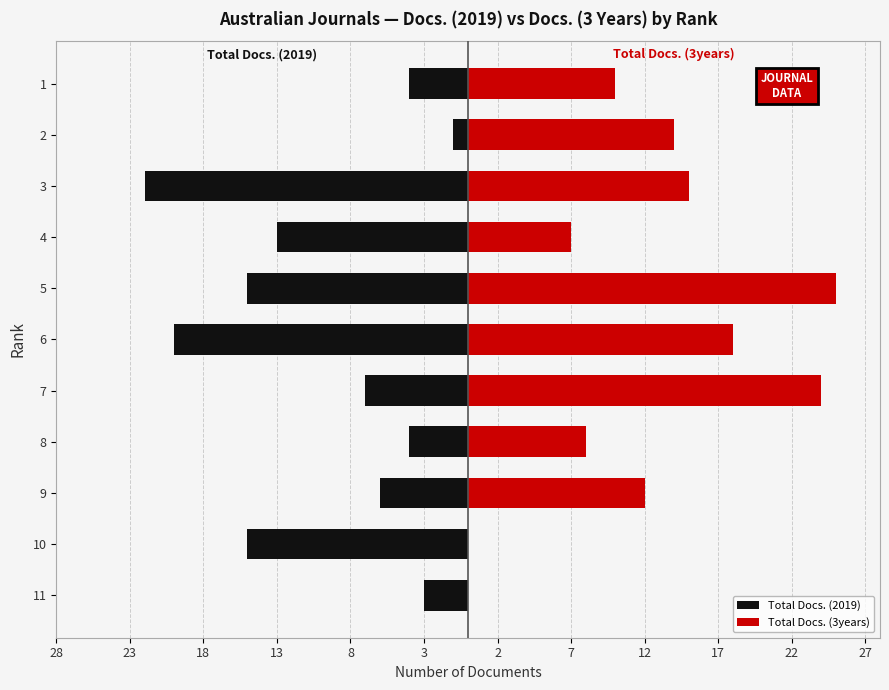

Which series changed the most between 2 and 1?

Total Docs. (3years)